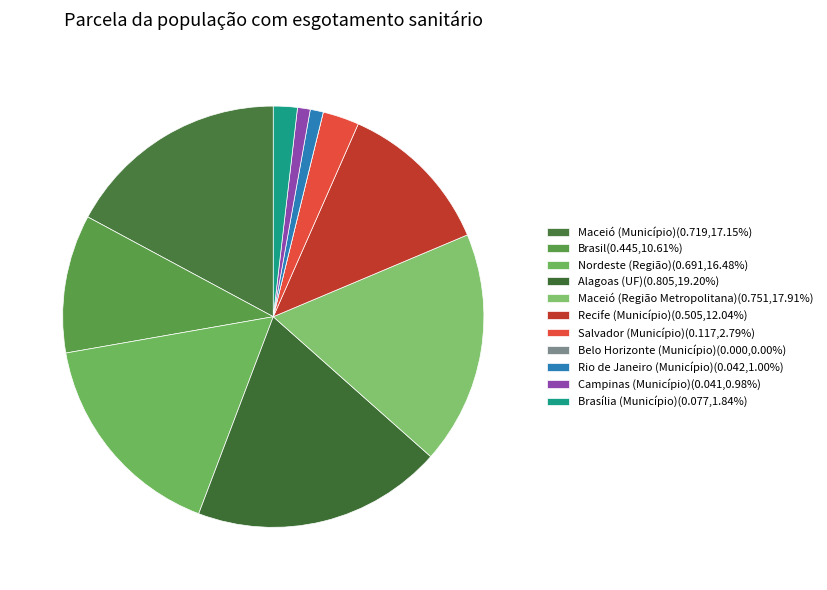

Is it true that Nordeste (Região) is 29% of the pie?

False